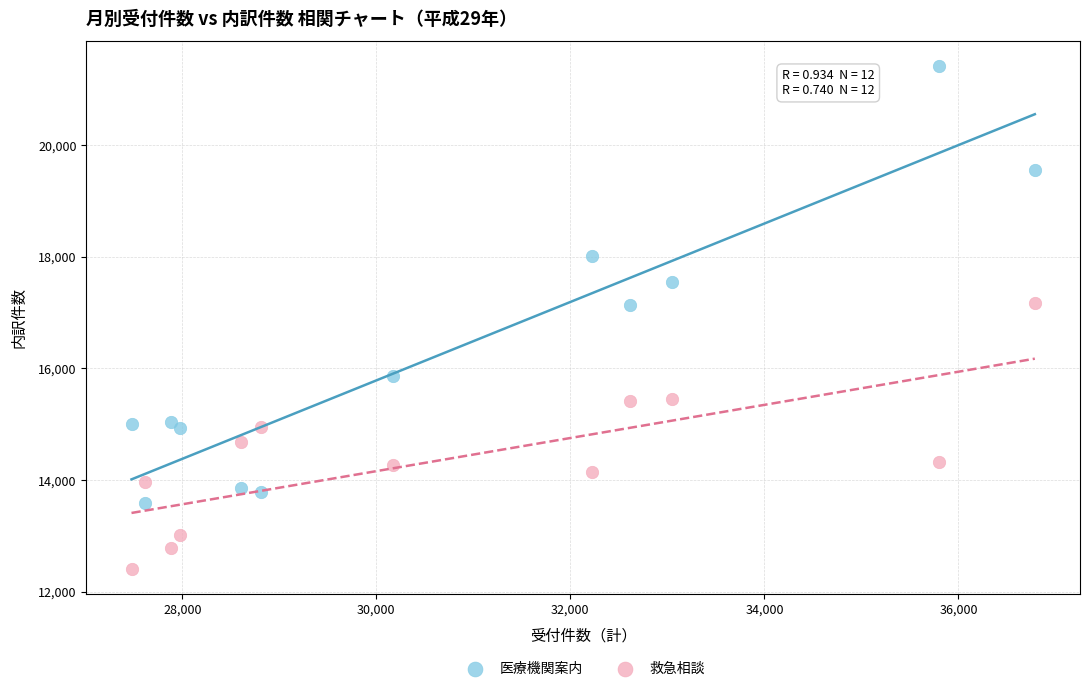

Across all data points, what is the range of X values (max minus min)?

9310